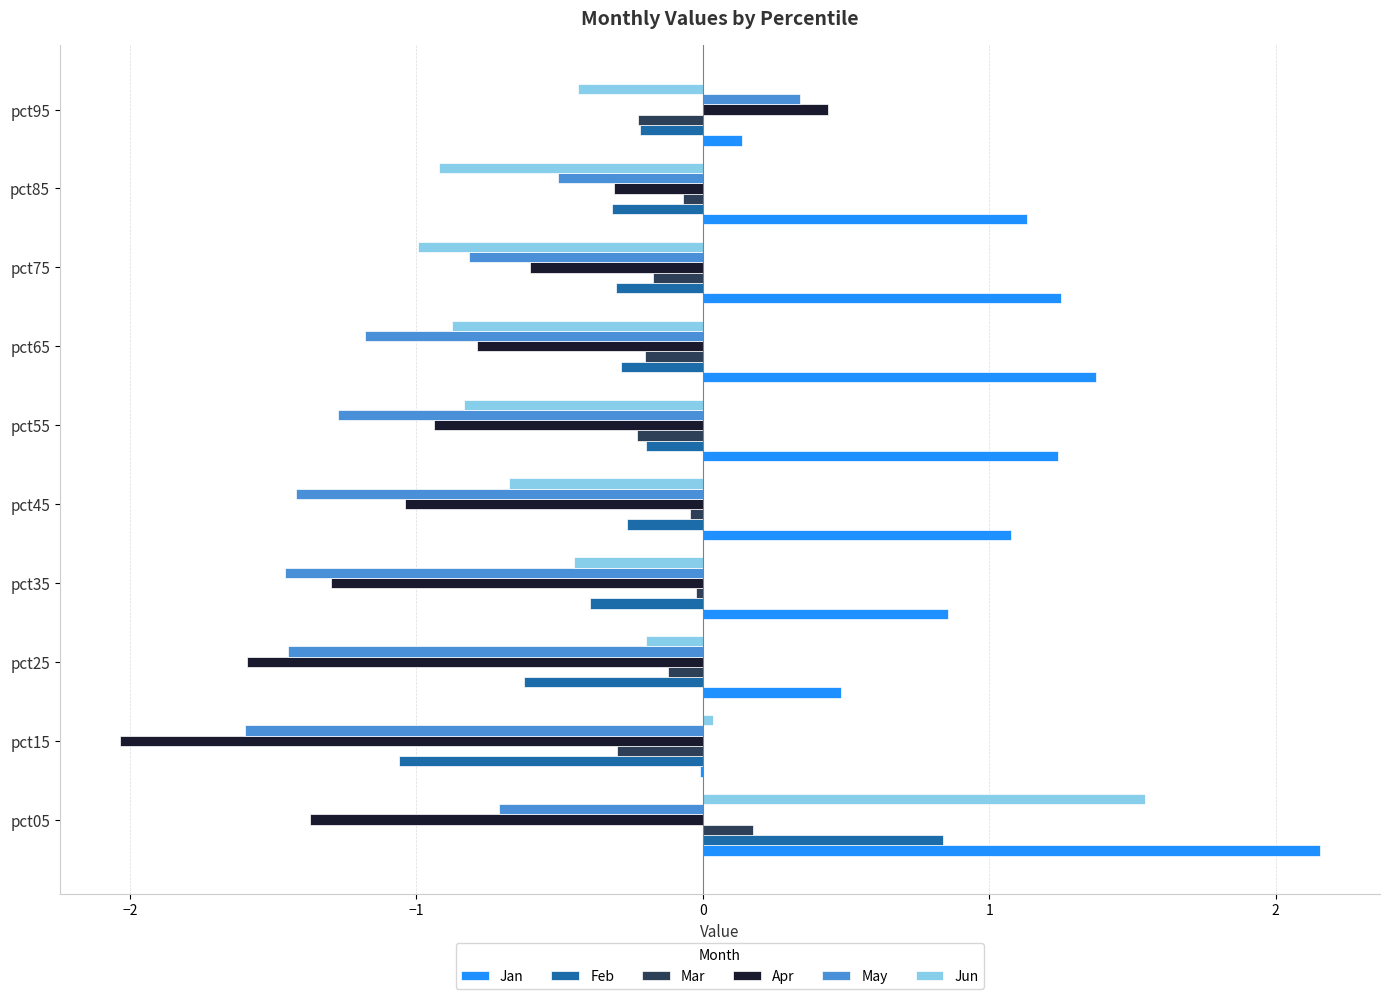

Read the May value at pct95.

0.3